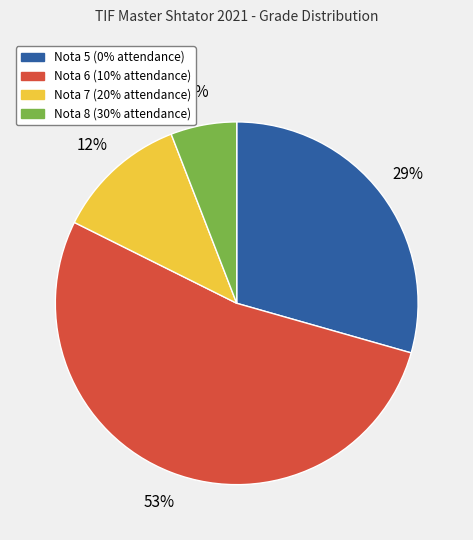

Which has a higher value, Nota 5 (0% attendance) or Nota 8 (30% attendance)?

Nota 5 (0% attendance)